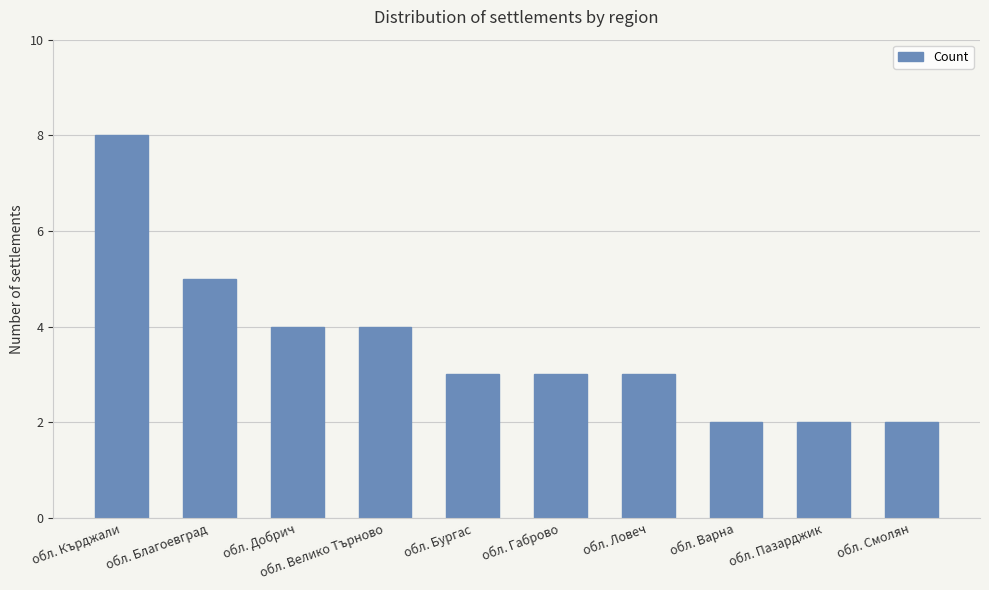

What is the smallest value displayed?

2